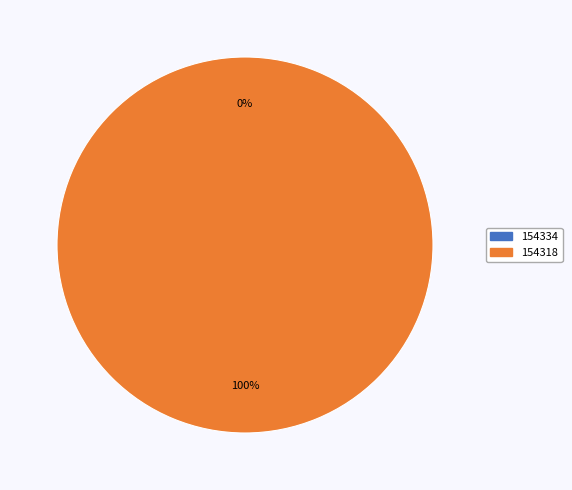

To the nearest percent, what percentage of the pie is 154318?

100%